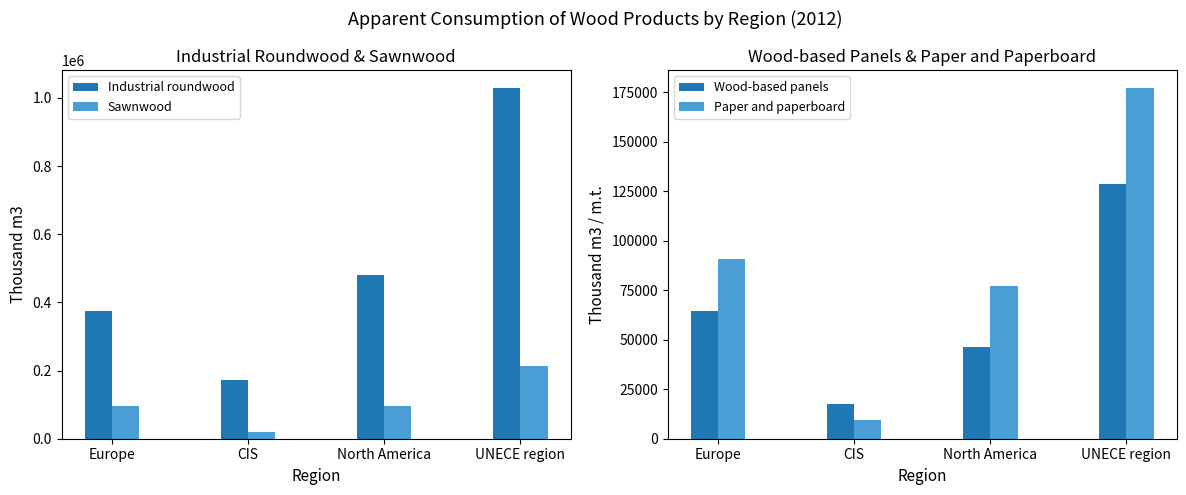

Does the chart contain stacked bars?

No